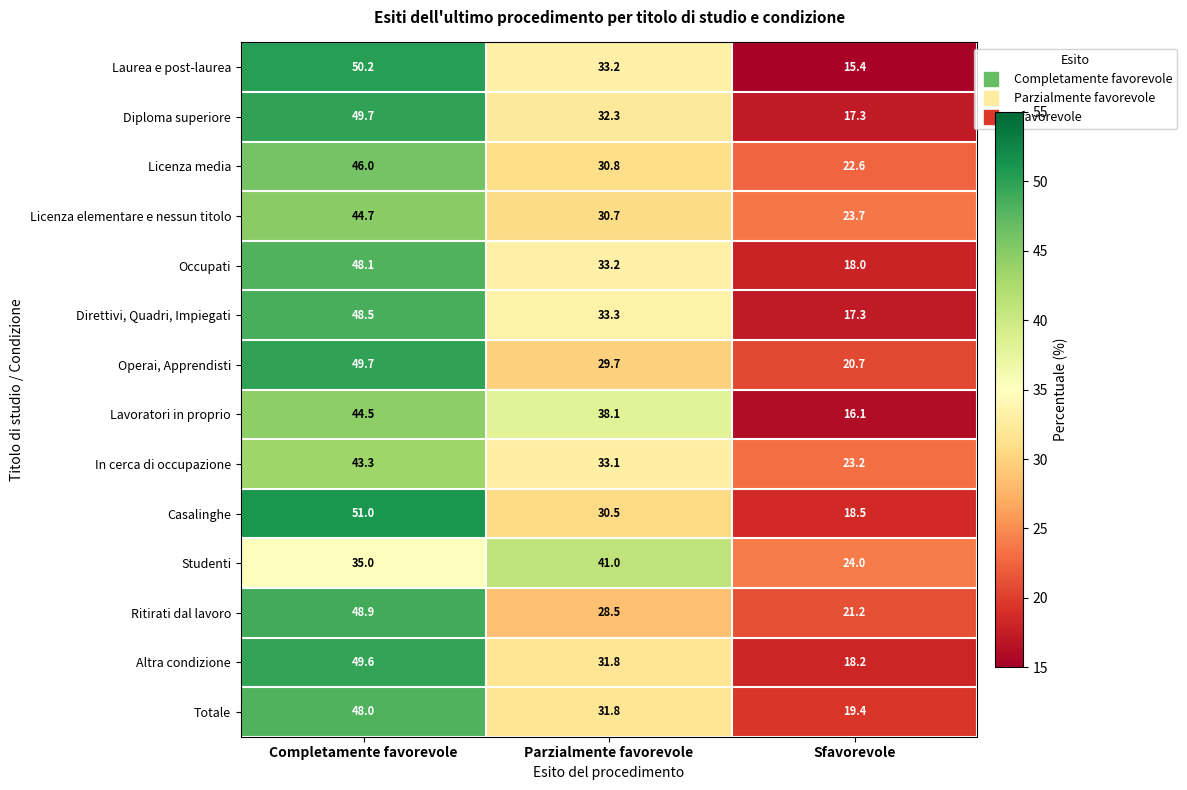

Is the value of Studenti at Parzialmente favorevole greater than the value of Lavoratori in proprio at Sfavorevole?

Yes